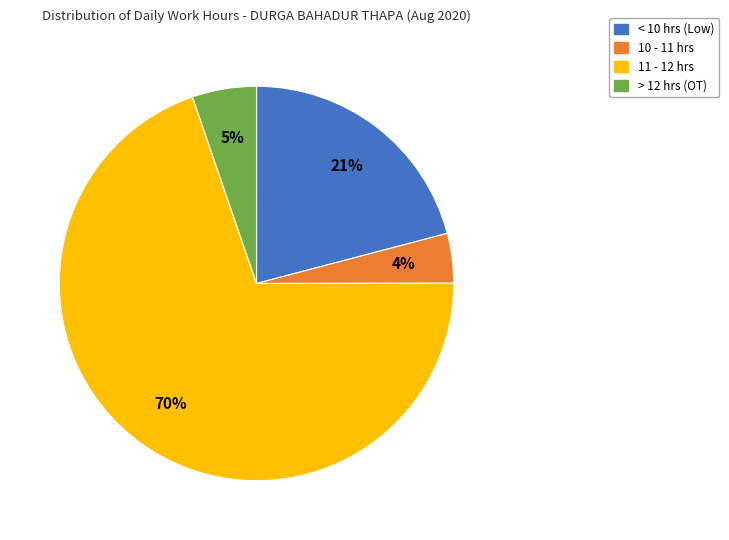

To the nearest percent, what is the average slice percentage?

25%